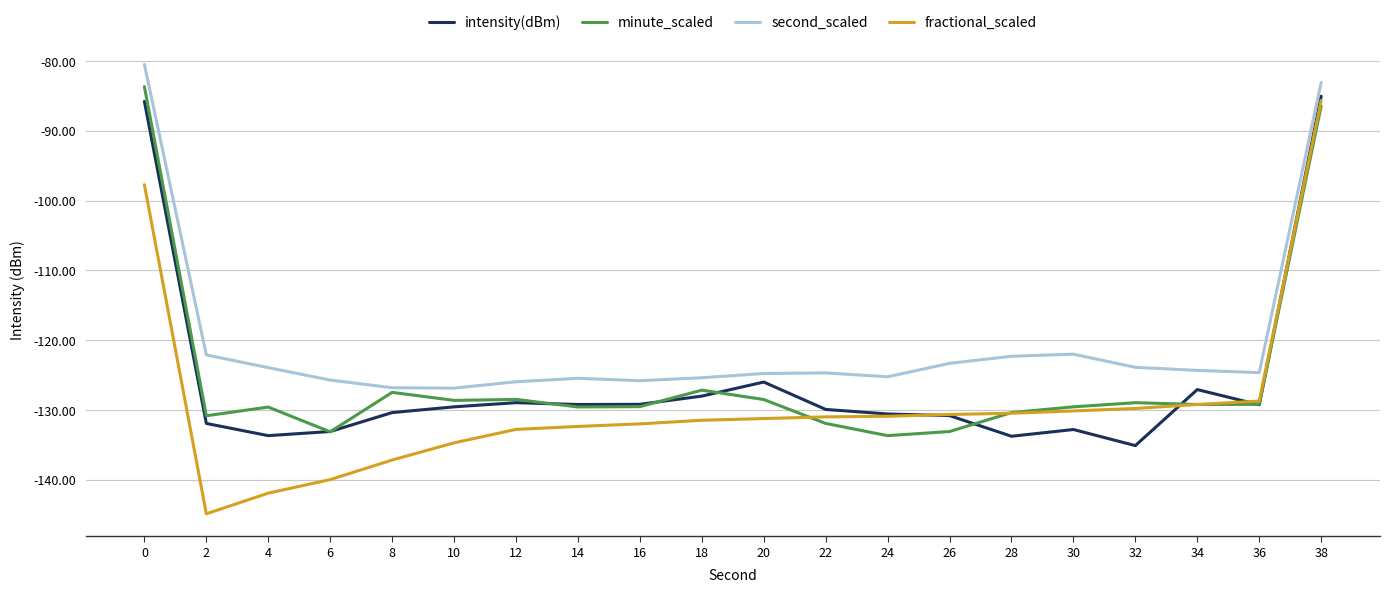

What is the total value across all series at 14?

-516.6